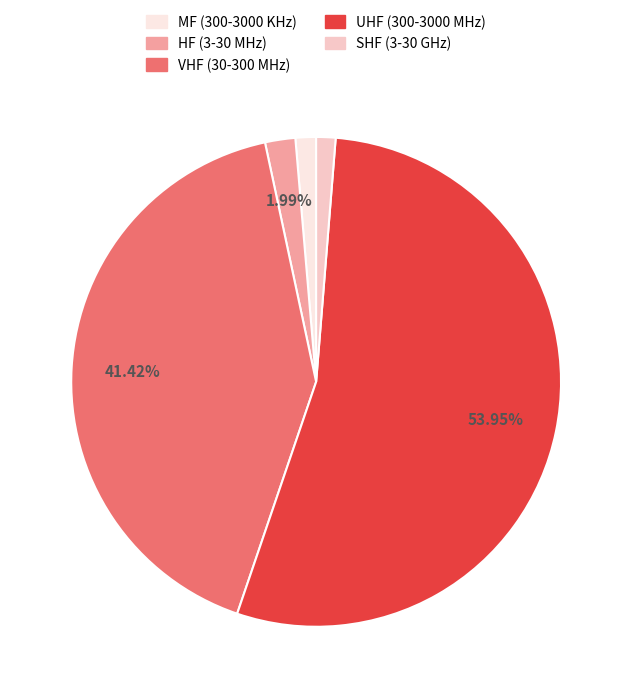

How many slices are in this pie chart?

5